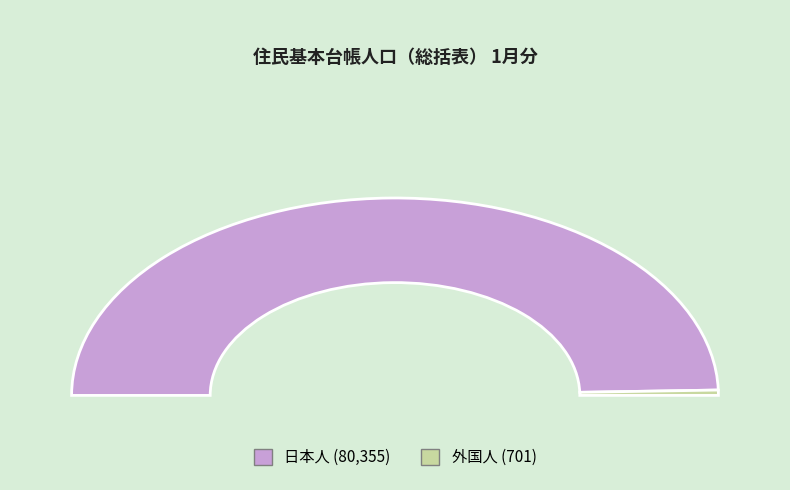

Combined, what portion of the pie is 日本人 and 外国人?

100.0%